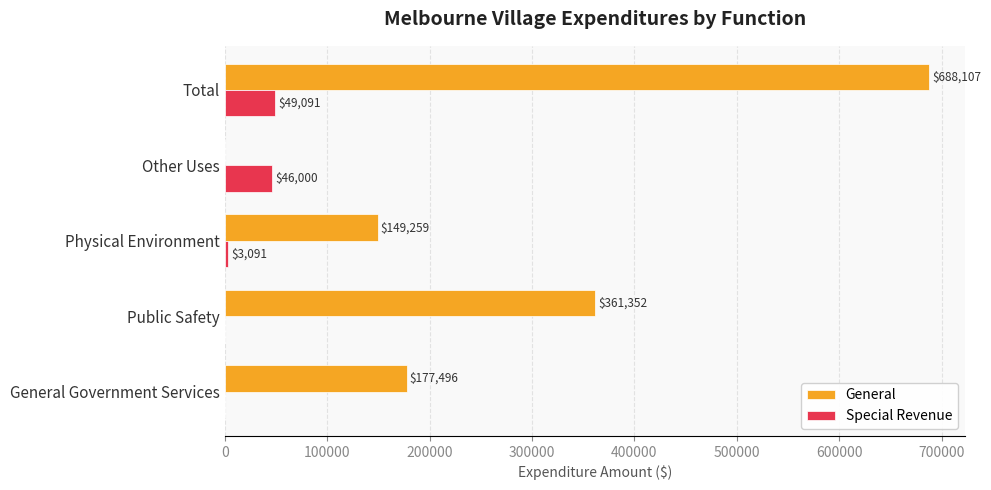

Which series has the largest total across all categories?

General